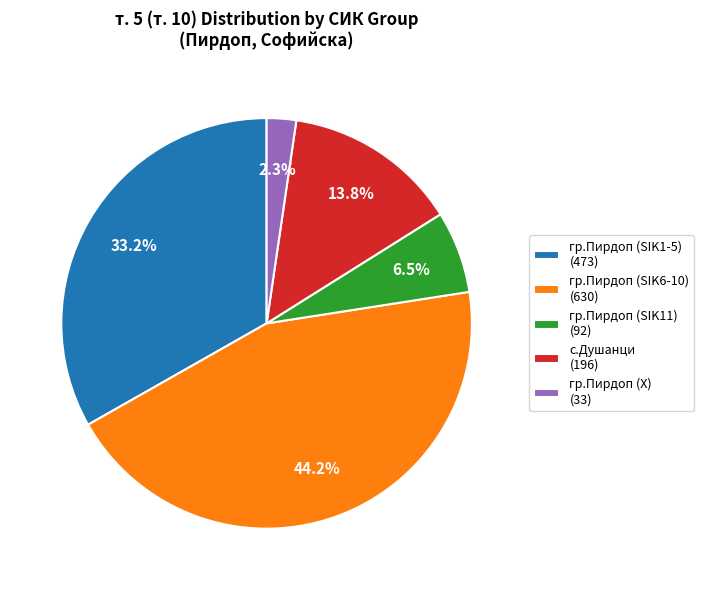

Rank the categories by value from highest to lowest.

гр.Пирдоп (SIK6-10) (630), гр.Пирдоп (SIK1-5) (473), с.Душанци (196), гр.Пирдоп (SIK11) (92), гр.Пирдоп (Х) (33)